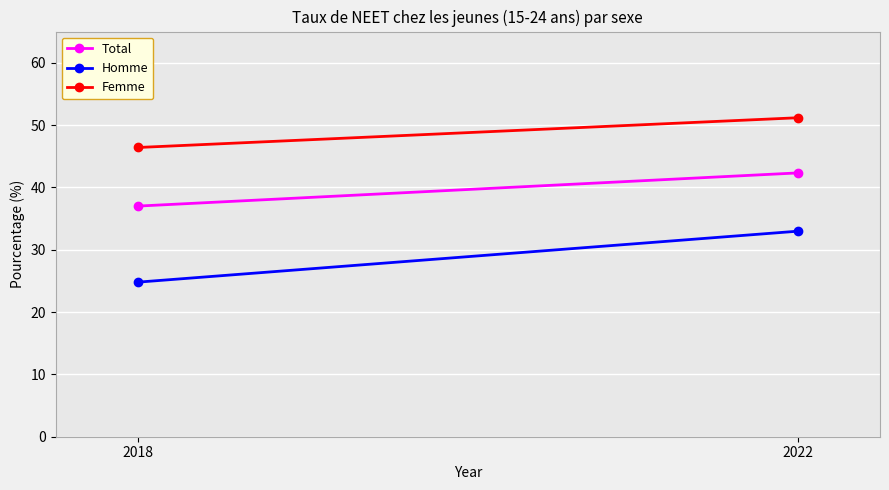

How many lines are shown in the chart?

3